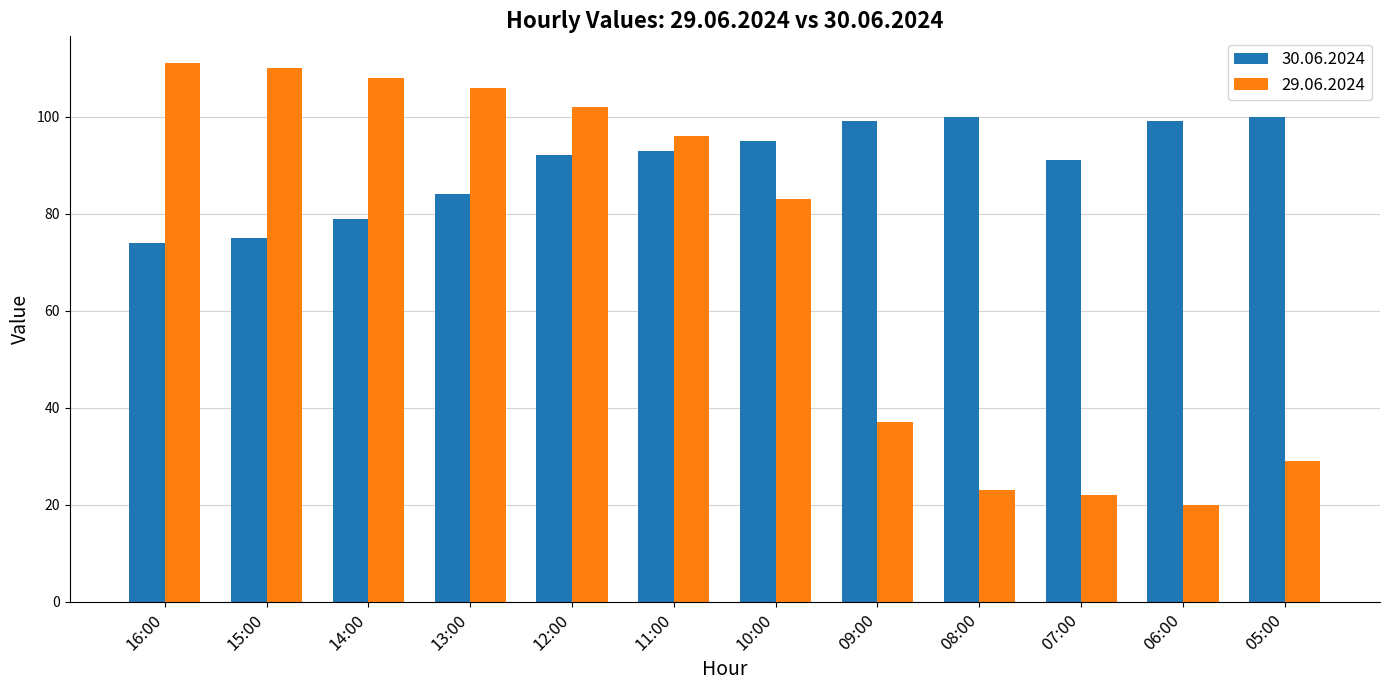

What is the label of the 11th bar from the left?

06:00